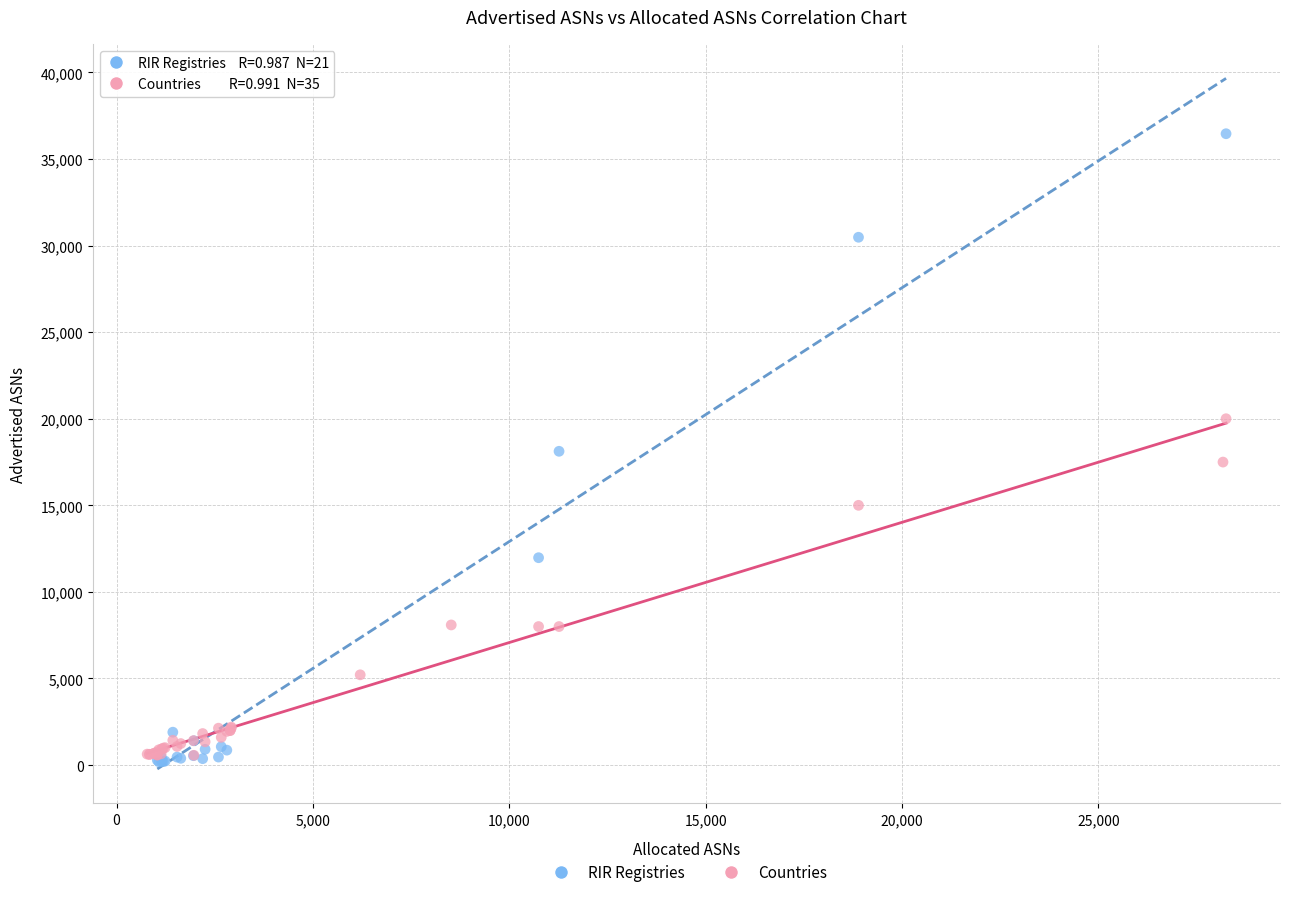

What are all the series names shown in the legend?

RIR Registries, Countries